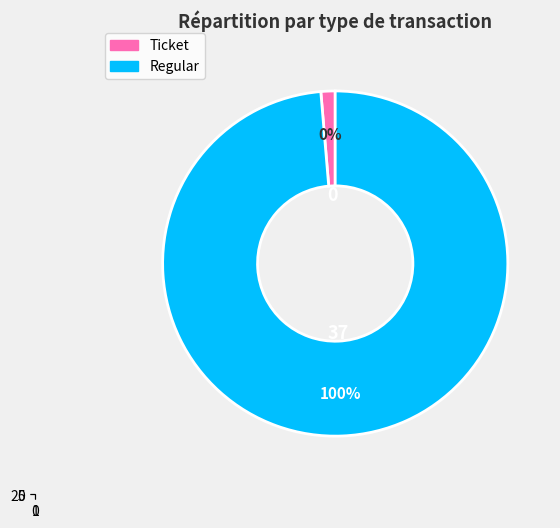

What percentage is the Regular slice, to the nearest percent?

100%